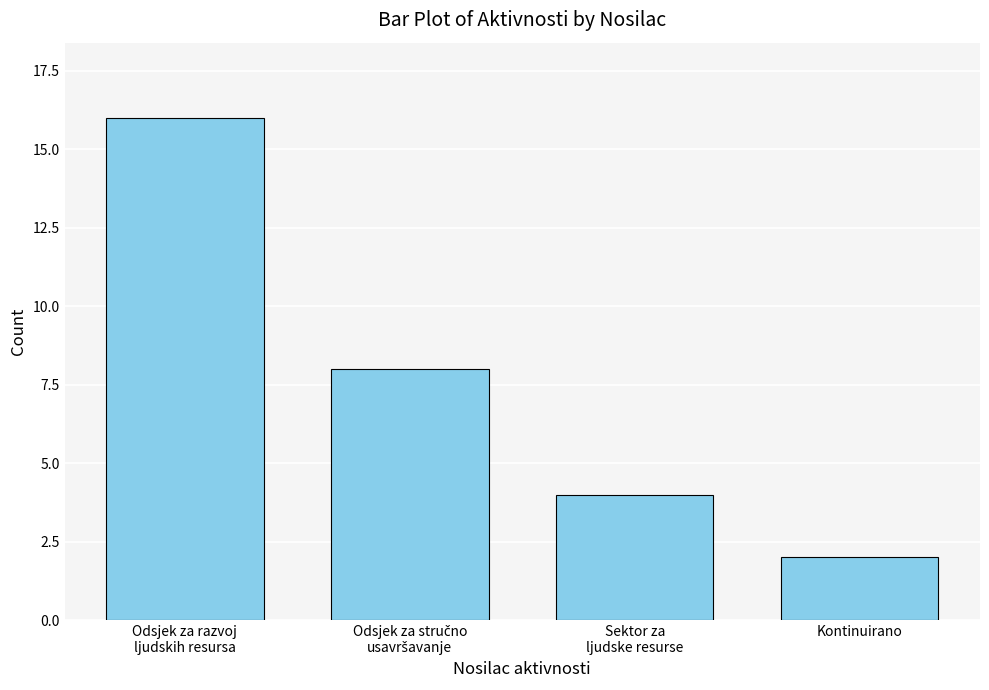

Reading left to right, what are all the values shown in this chart?

16	8	4	2